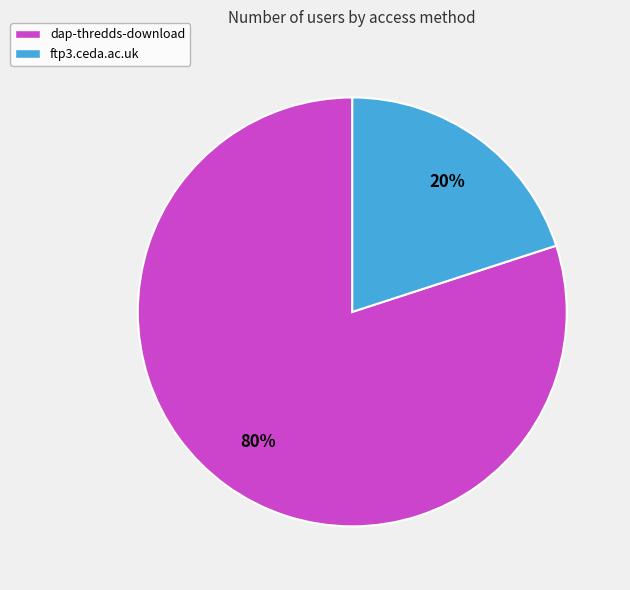

Which has a higher value, ftp3.ceda.ac.uk or dap-thredds-download?

dap-thredds-download